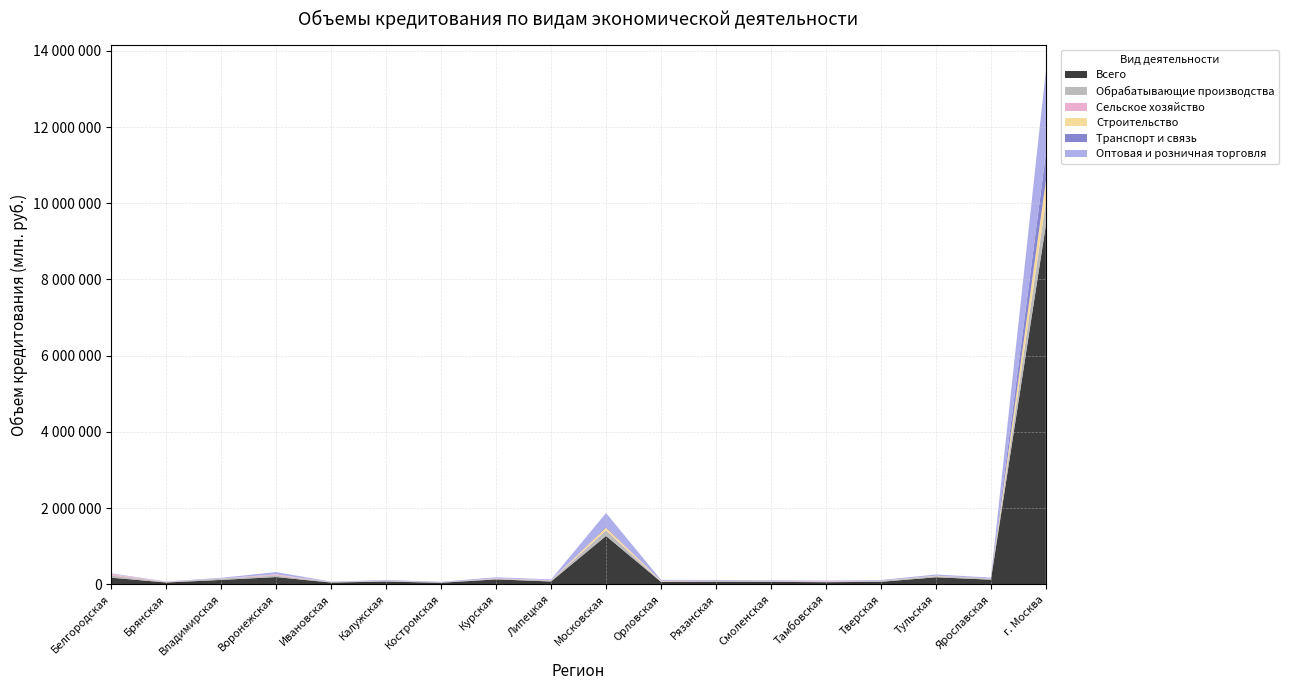

Reading left to right, extract all data points from this chart.

Всего: Белгородская=171938	Брянская=45047	Владимирская=113057	Воронежская=187579	Ивановская=44054	Калужская=70116	Костромская=38575	Курская=127329	Липецкая=72013	Московская=1267051	Орловская=61664	Рязанская=64924	Смоленская=62097	Тамбовская=53167	Тверская=64093	Тульская=182086	Ярославская=119645	г. Москва=9426220
Обрабатывающие производства: Белгородская=56922	Брянская=8349	Владимирская=33657	Воронежская=40055	Ивановская=7035	Калужская=20645	Костромская=8228	Курская=16692	Липецкая=21319	Московская=144404	Орловская=7394	Рязанская=18581	Смоленская=19425	Тамбовская=13302	Тверская=22538	Тульская=27713	Ярославская=24344	г. Москва=605315
Сельское хозяйство: Белгородская=29074	Брянская=8722	Владимирская=3837	Воронежская=23606	Ивановская=822	Калужская=2748	Костромская=750	Курская=12976	Липецкая=8231	Московская=6857	Орловская=9567	Рязанская=6262	Смоленская=3897	Тамбовская=15524	Тверская=4565	Тульская=5730	Ярославская=1816	г. Москва=26564
Строительство: Белгородская=10816	Брянская=617	Владимирская=1855	Воронежская=6345	Ивановская=2889	Калужская=2846	Костромская=1046	Курская=2114	Липецкая=3517	Московская=71245	Орловская=11457	Рязанская=4656	Смоленская=3378	Тамбовская=1461	Тверская=1930	Тульская=7345	Ярославская=3923	г. Москва=532779
Транспорт и связь: Белгородская=3690	Брянская=592	Владимирская=906	Воронежская=2144	Ивановская=636	Калужская=750	Костромская=392	Курская=928	Липецкая=1422	Московская=30046	Орловская=3559	Рязанская=1159	Смоленская=1587	Тамбовская=1092	Тверская=957	Тульская=1815	Ярославская=4126	г. Москва=708402
Оптовая и розничная торговля: Белгородская=13483	Брянская=8025	Владимирская=15279	Воронежская=59306	Ивановская=11672	Калужская=14607	Костромская=13690	Курская=22616	Липецкая=19892	Московская=350618	Орловская=20018	Рязанская=17058	Смоленская=12928	Тамбовская=9565	Тверская=16452	Тульская=30050	Ярославская=21589	г. Москва=2187503